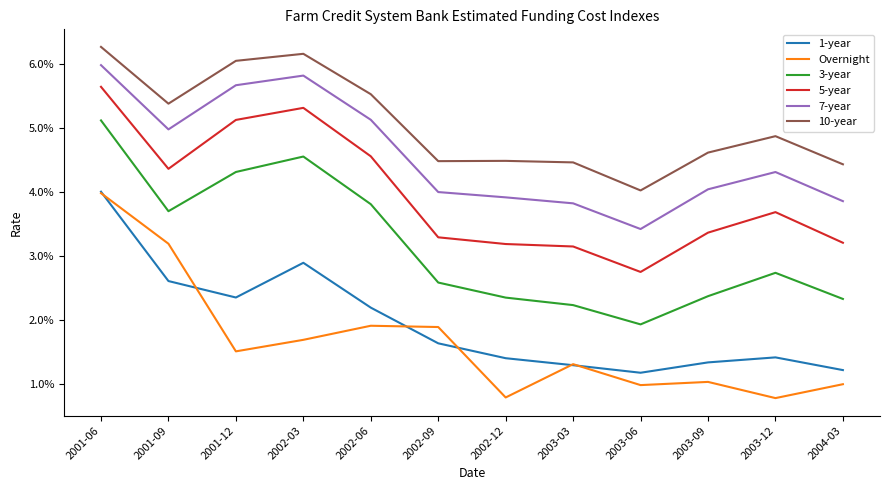

Which series has the largest range (max minus min)?

Overnight